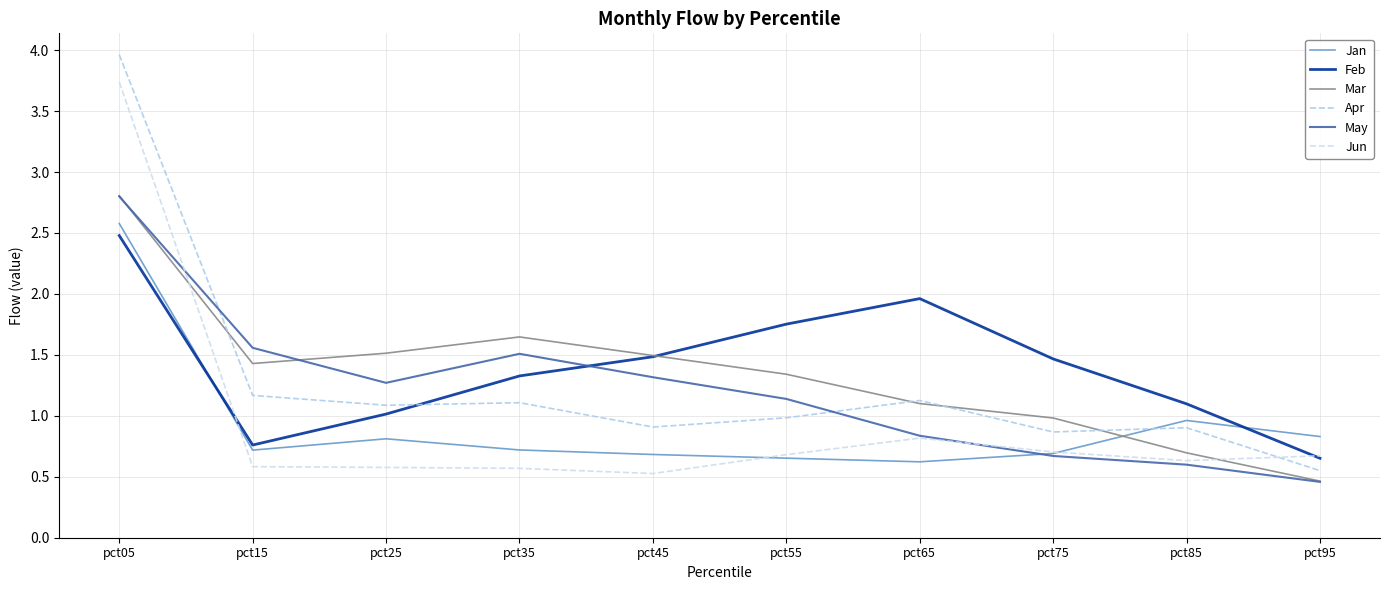

At which label is Feb closest to 1?

pct25